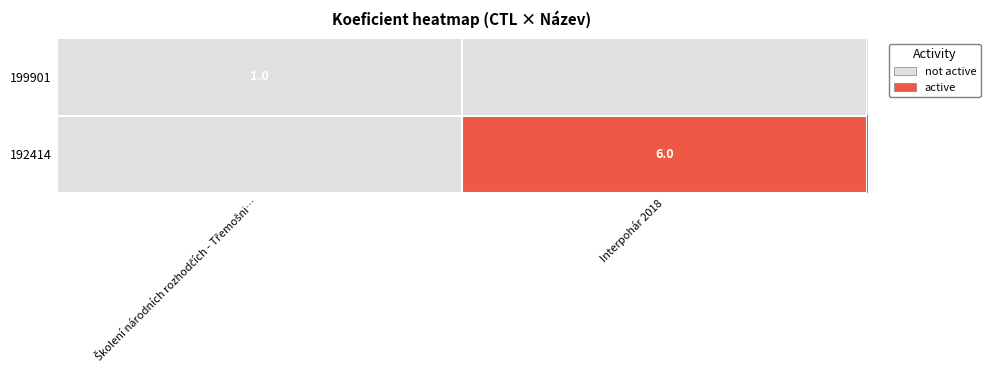

What is the total value across all series at Školení národních rozhodčích - Třemošni…?

1